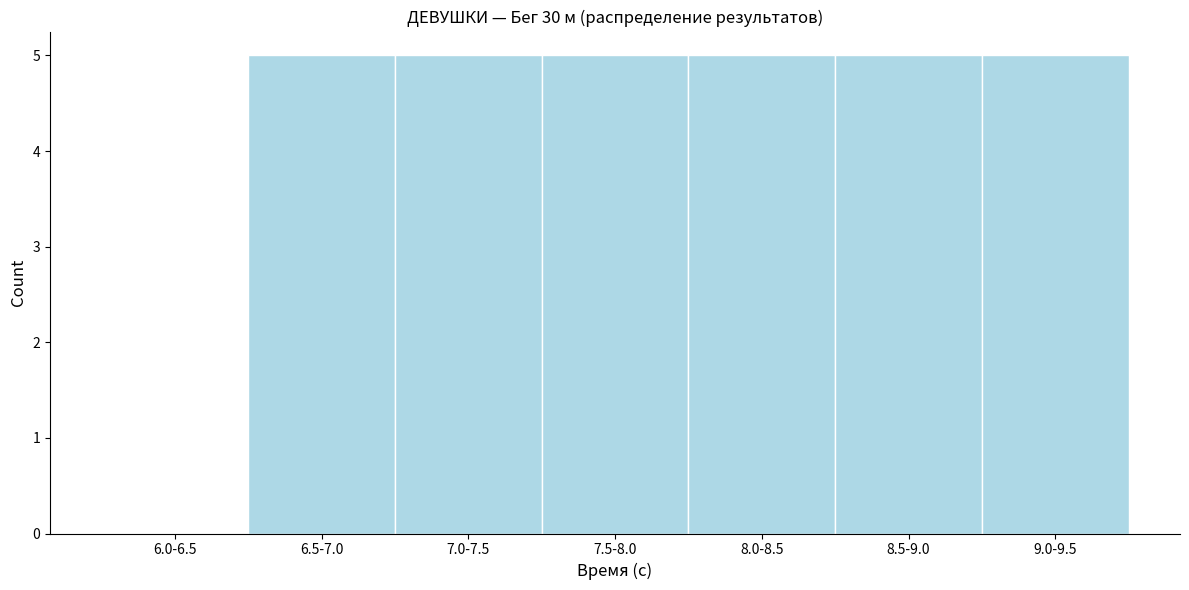

Reading right to left, extract all data points from this chart.

9.0-9.5=5	8.5-9.0=5	8.0-8.5=5	7.5-8.0=5	7.0-7.5=5	6.5-7.0=5	6.0-6.5=0